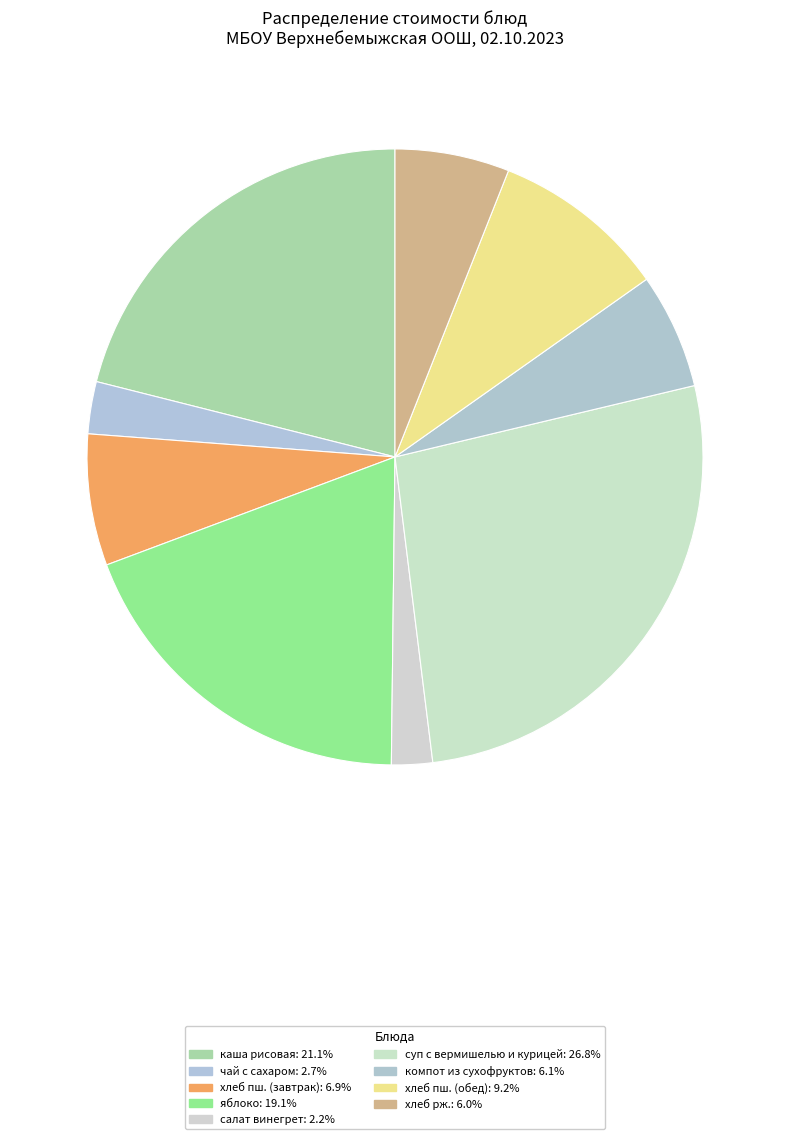

To the nearest percent, what portion does хлеб пш. (обед) represent?

9%